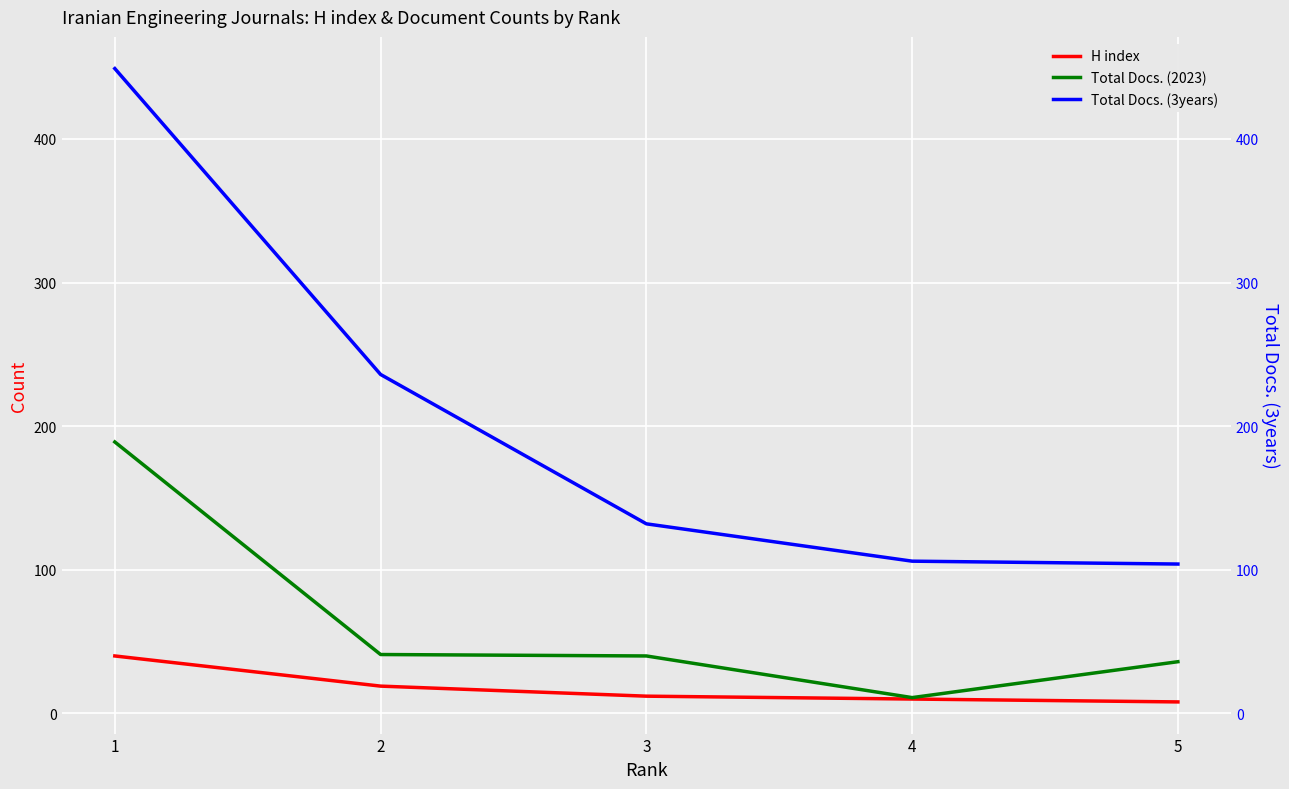

How many lines are shown in the chart?

3